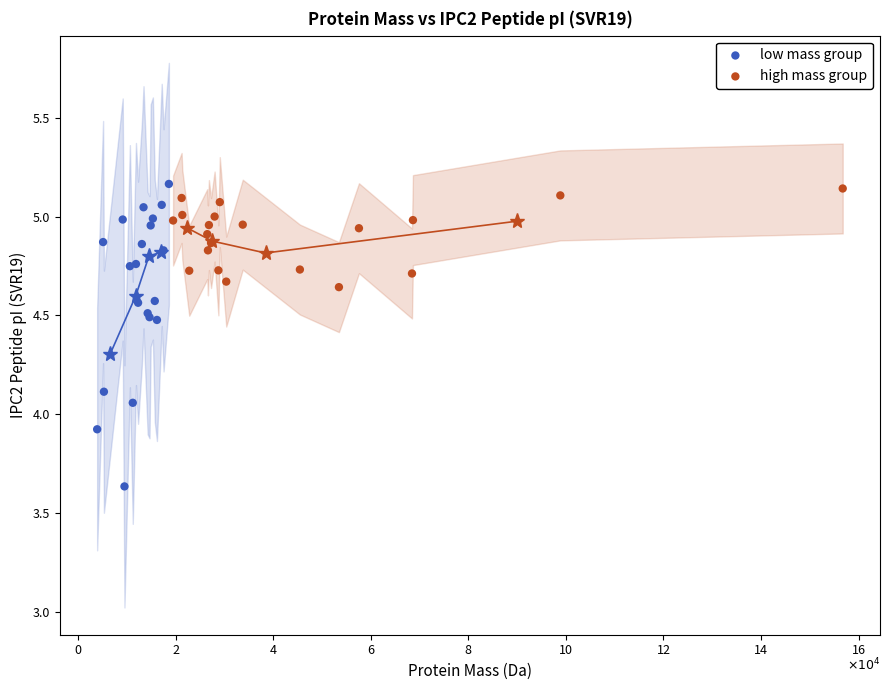

Which series contains the lowest Y value?

low mass group